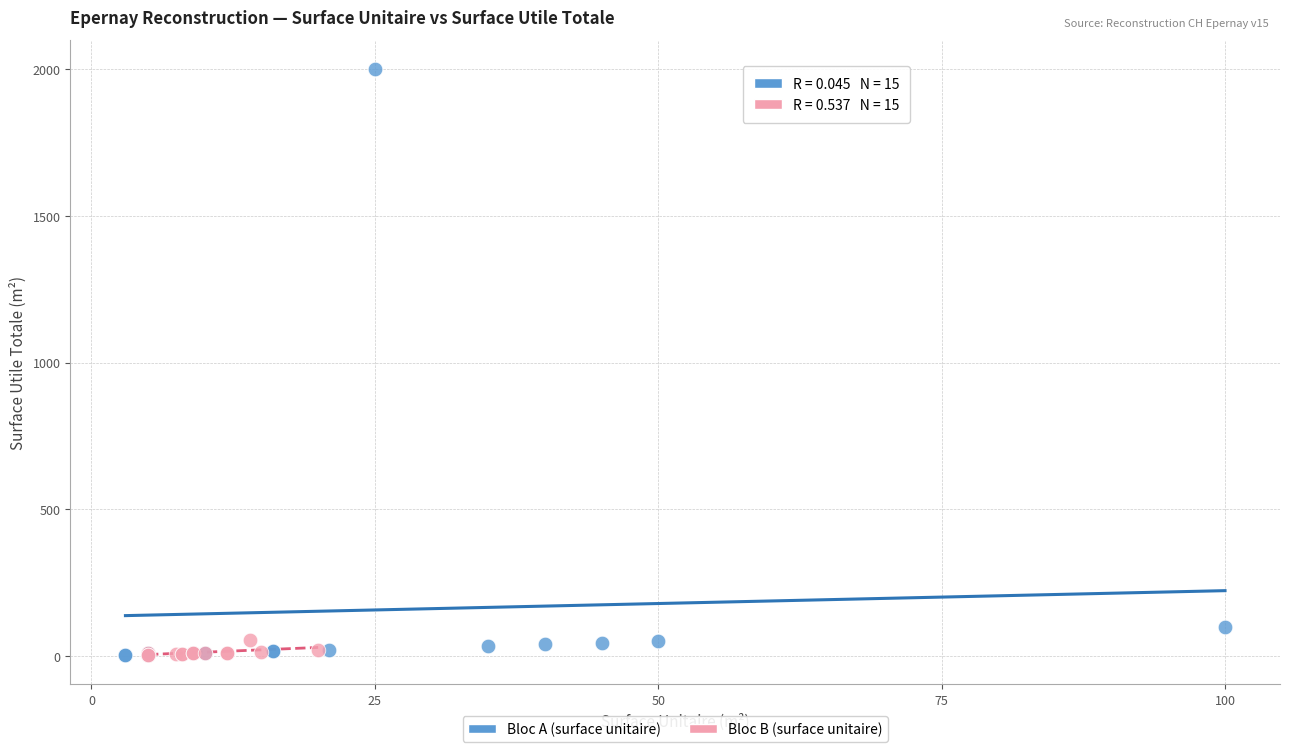

Which series reaches the maximum Y coordinate?

Bloc A (surface unitaire)